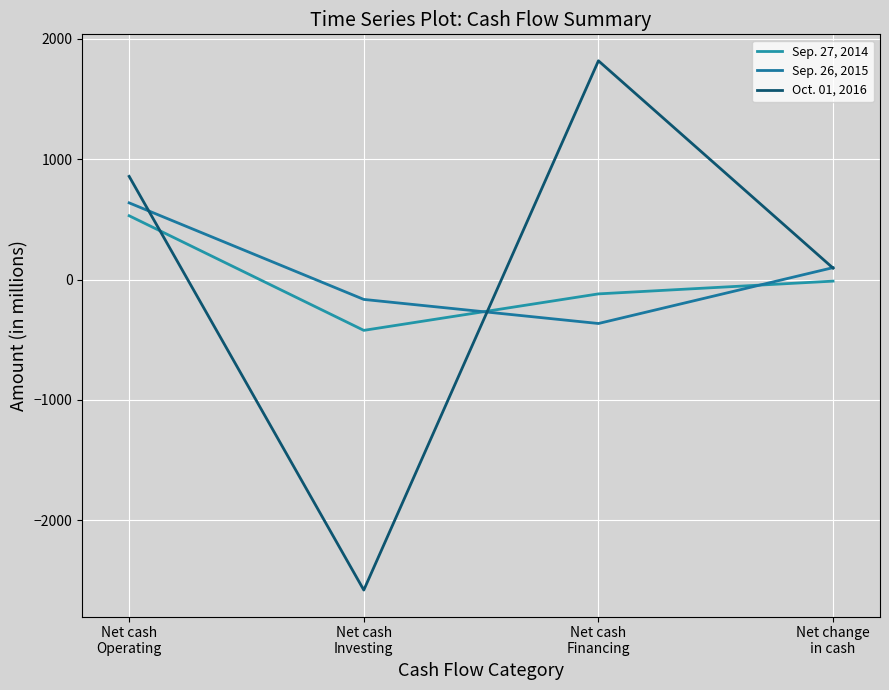

How many distinct data groups are displayed?

3